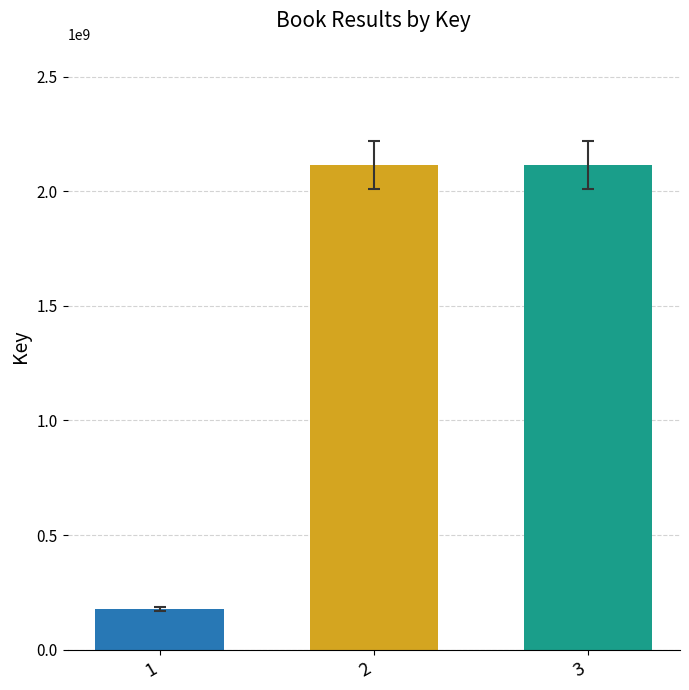

Is it true that the value at 2 is 3057557535?

False